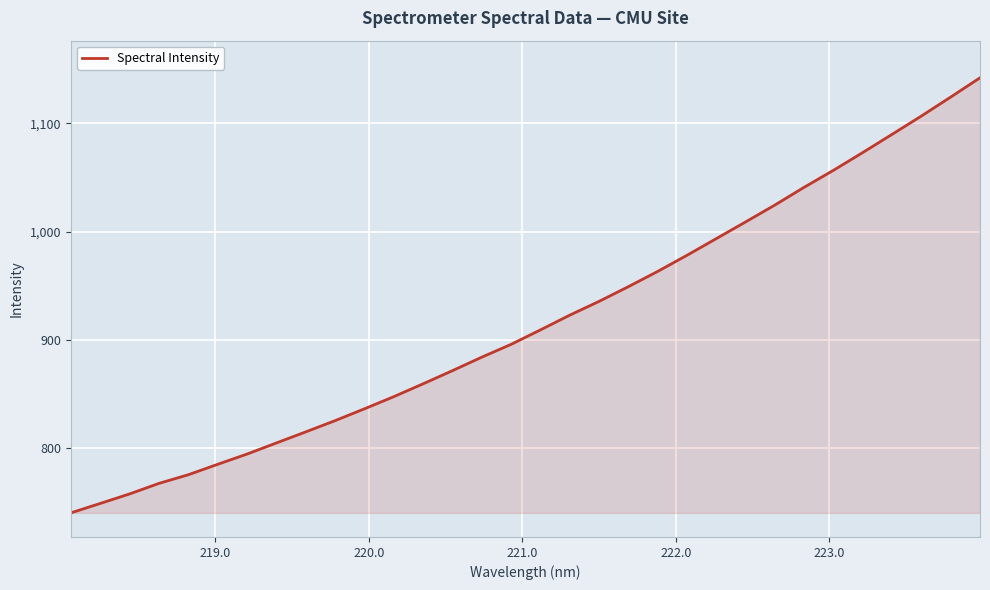

How many lines are shown in the chart?

1